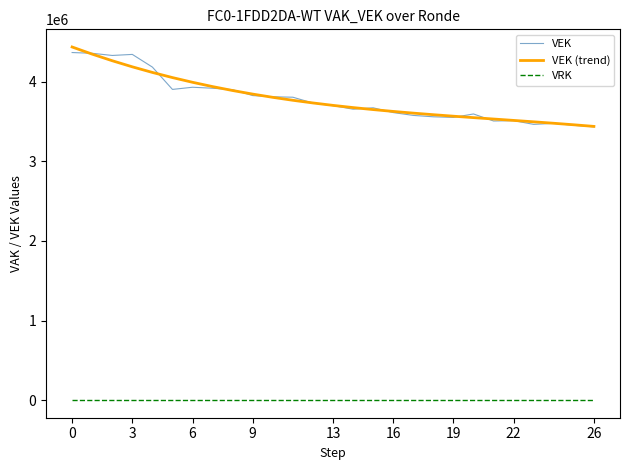

True or false: VRK and VEK (trend) cross at least once.

False